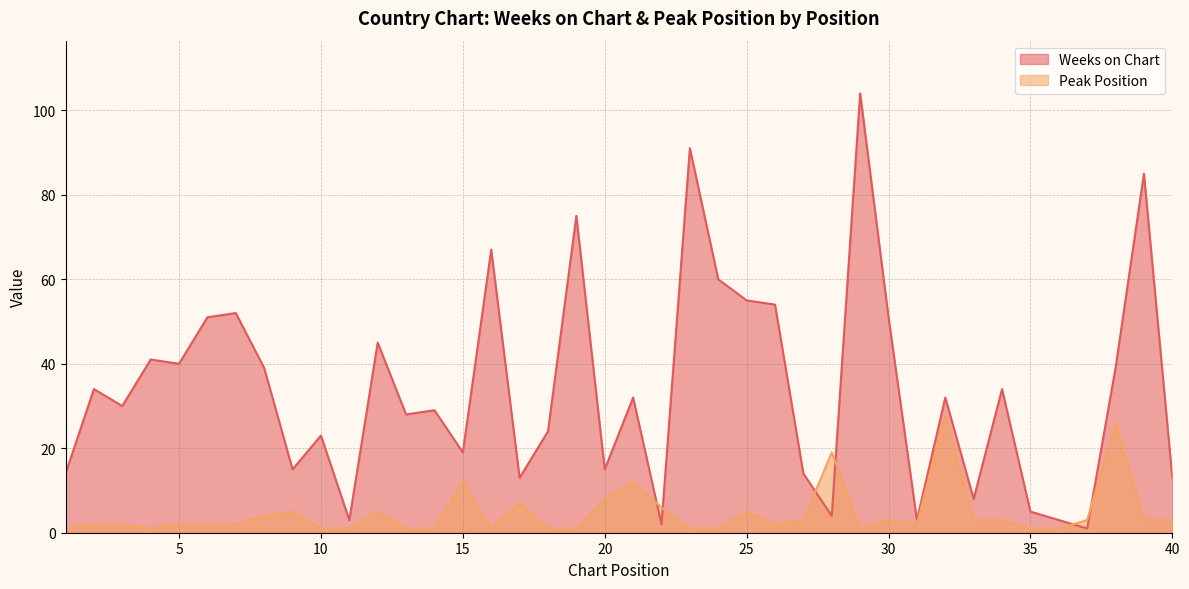

What is the average value of the Peak Position series?

5